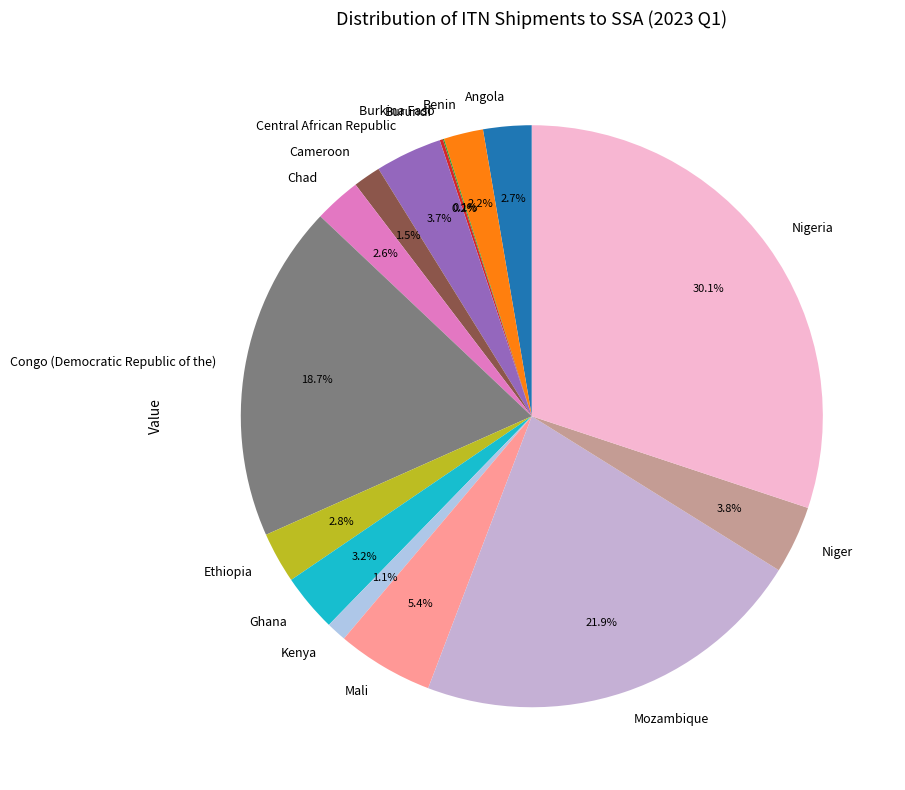

What portion of the pie excludes Chad?

97.4%